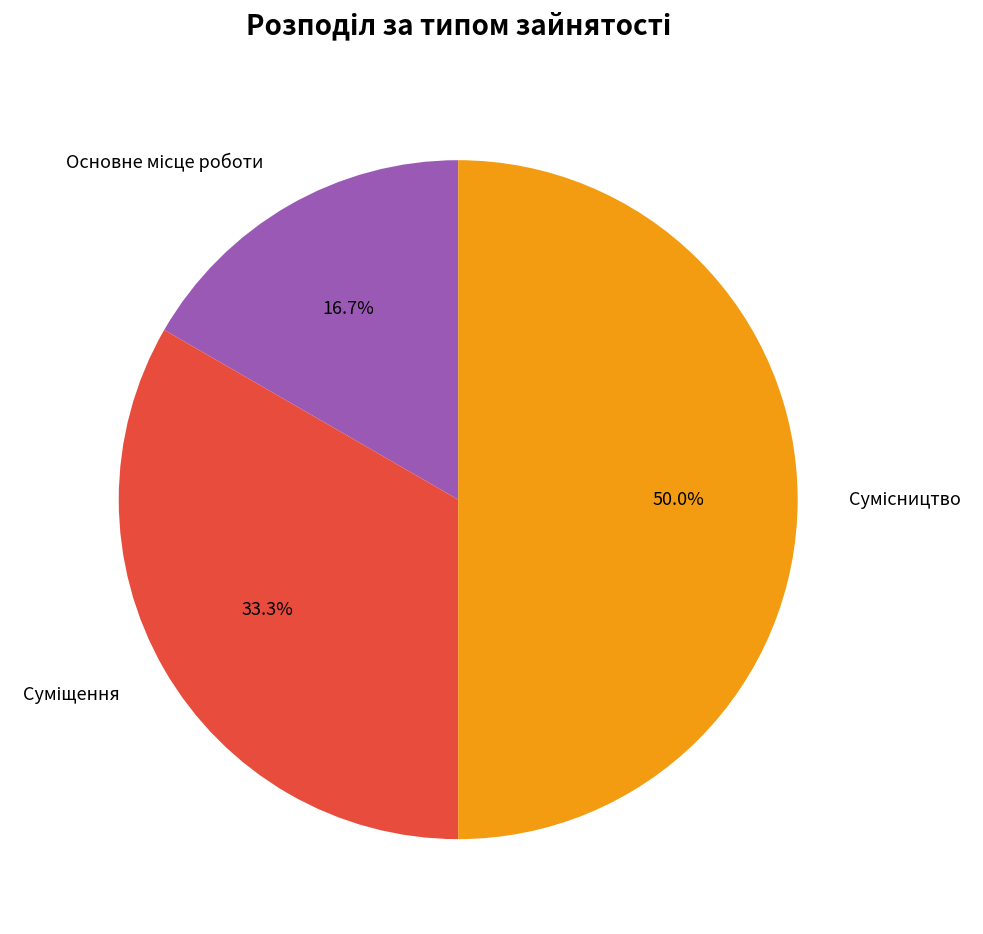

How many segments does this pie chart have?

3